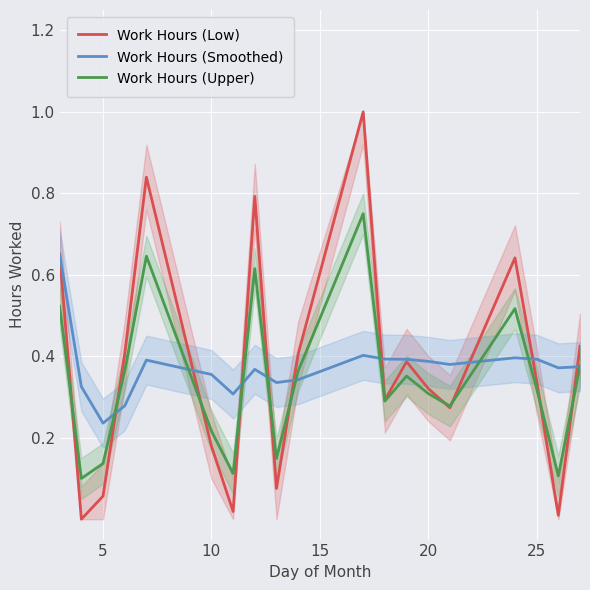

The Work Hours (Smoothed) series shows 0.2 at 25. True or false?

False